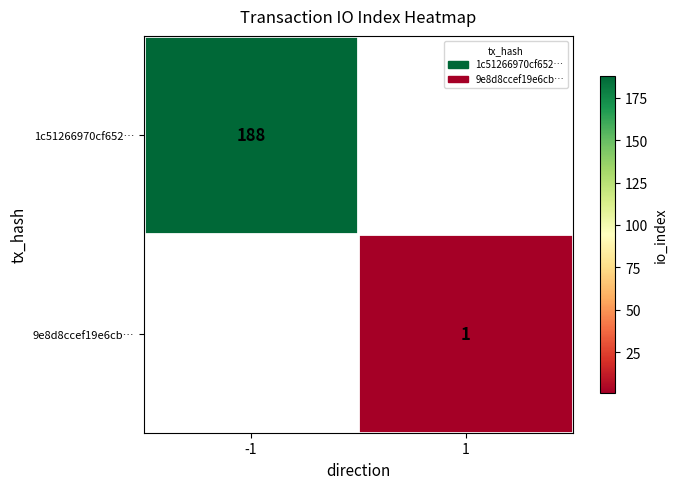

How many categories are shown in the chart?

2